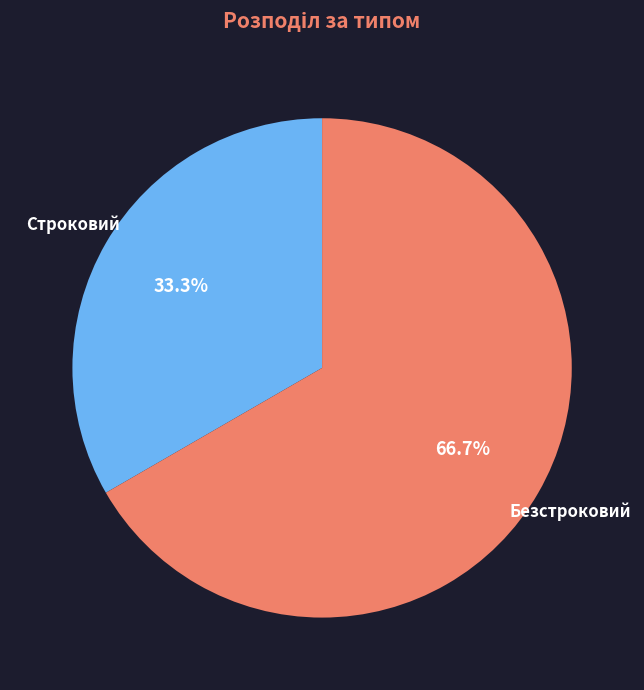

Count the number of slices in the pie.

2